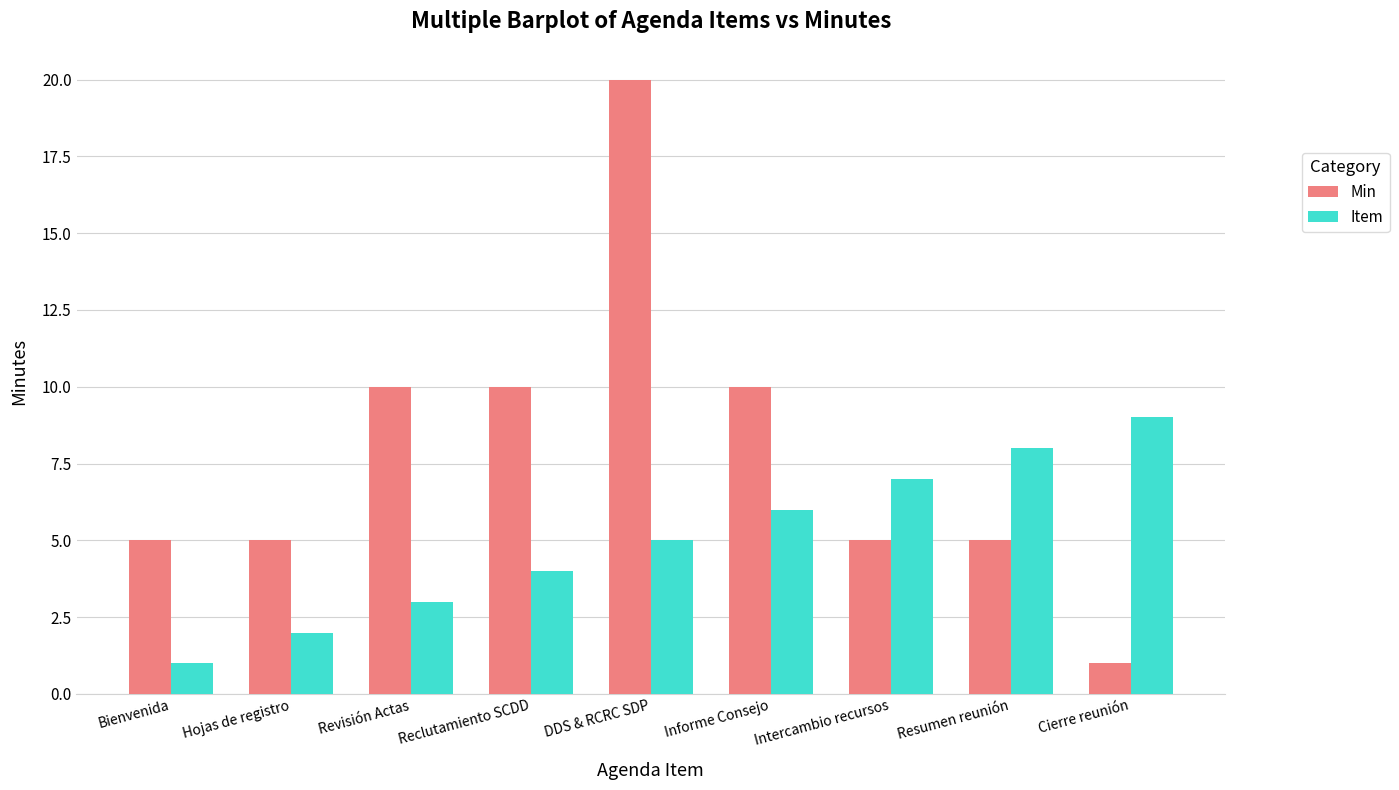

The value of Item at Revisión Actas is 2. True or false?

False